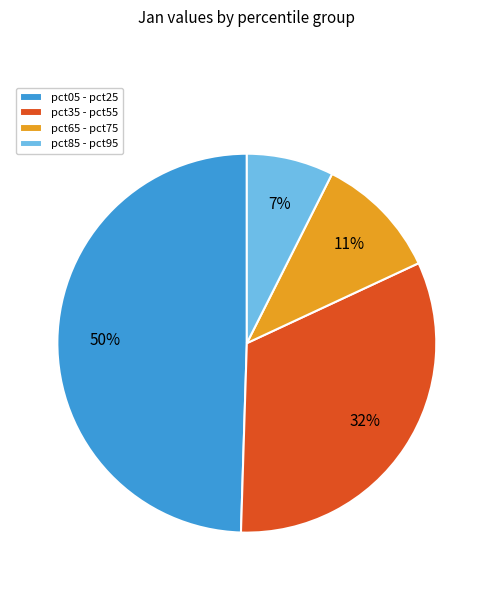

The pct35 - pct55 slice represents 19% of the pie. True or false?

False